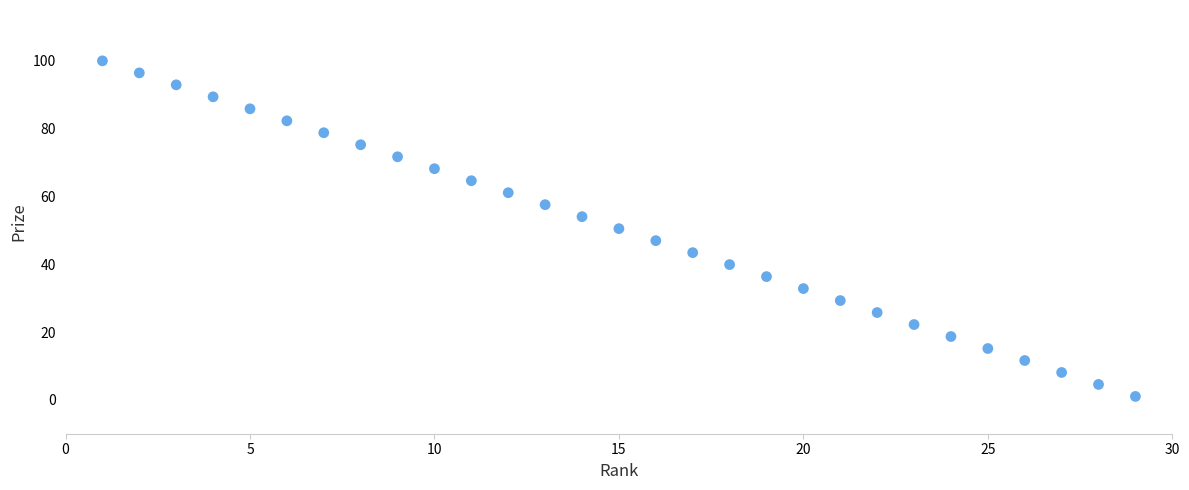

What is the range of Y values (max minus min)?

99.0